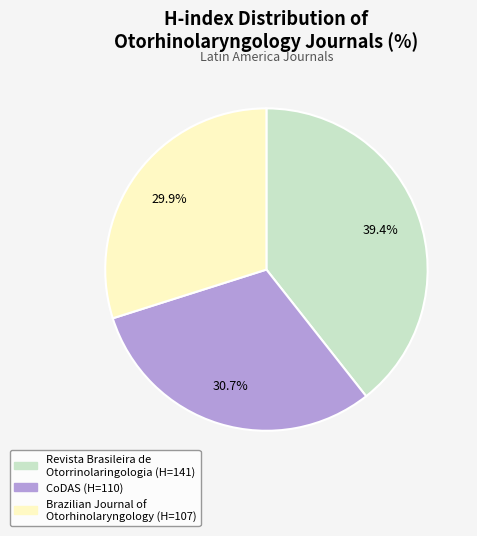

Which has a higher value, CoDAS or Brazilian Journal of Otorhinolaryngology?

CoDAS